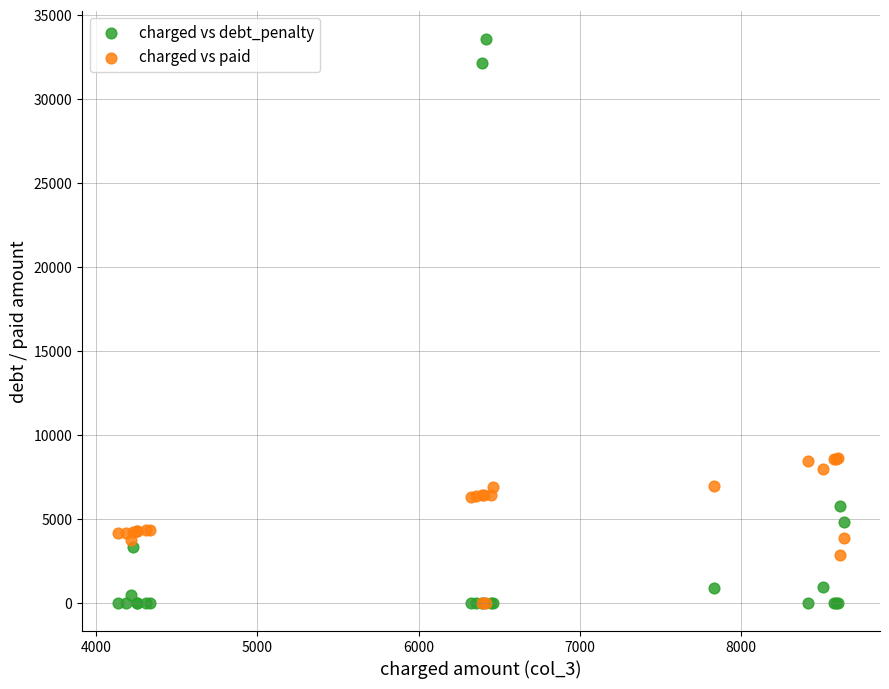

Which series contains the highest Y value?

charged vs debt_penalty